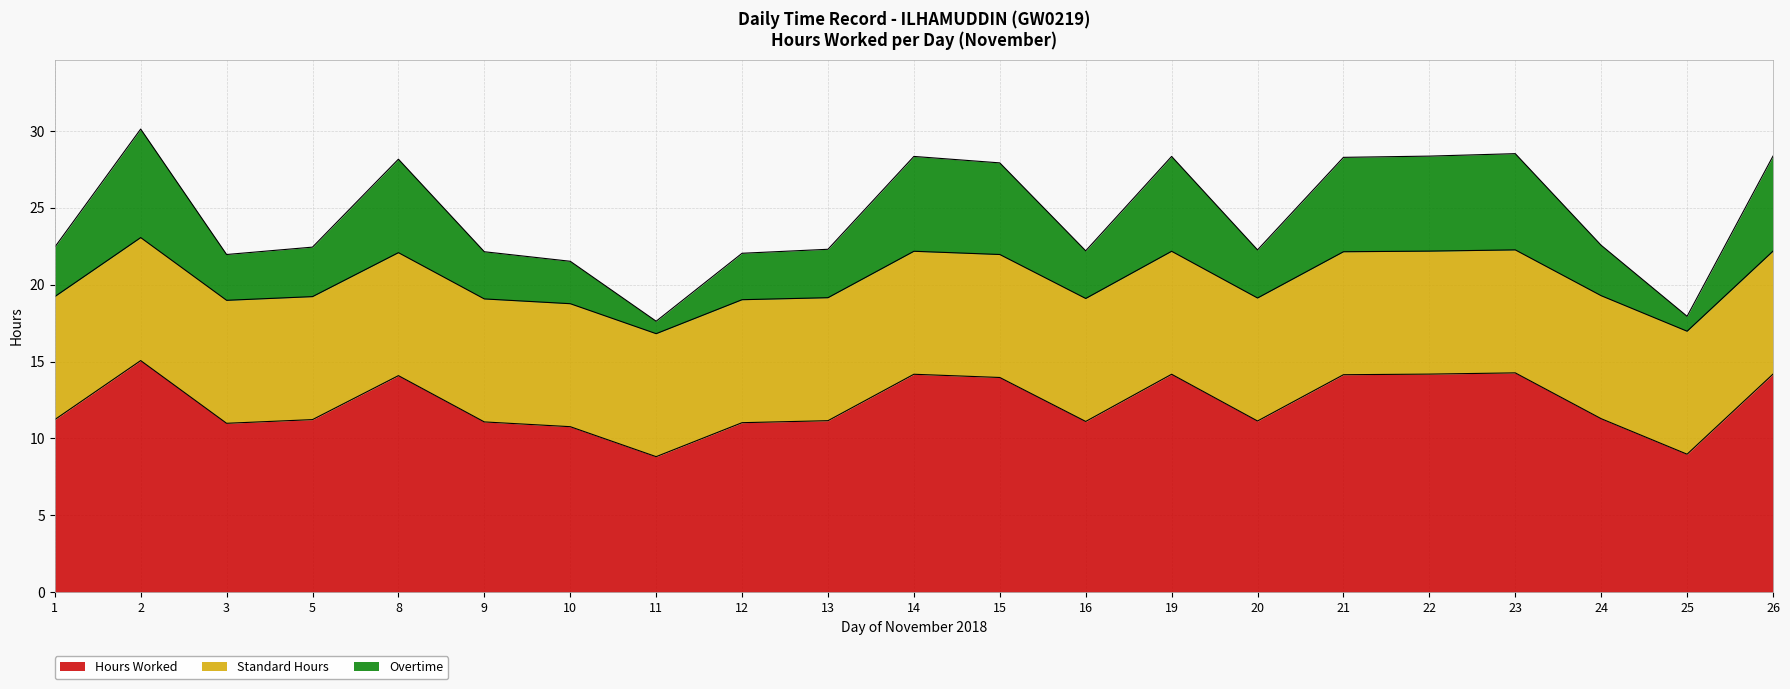

Where is Hours Worked nearest to the value 11?

3